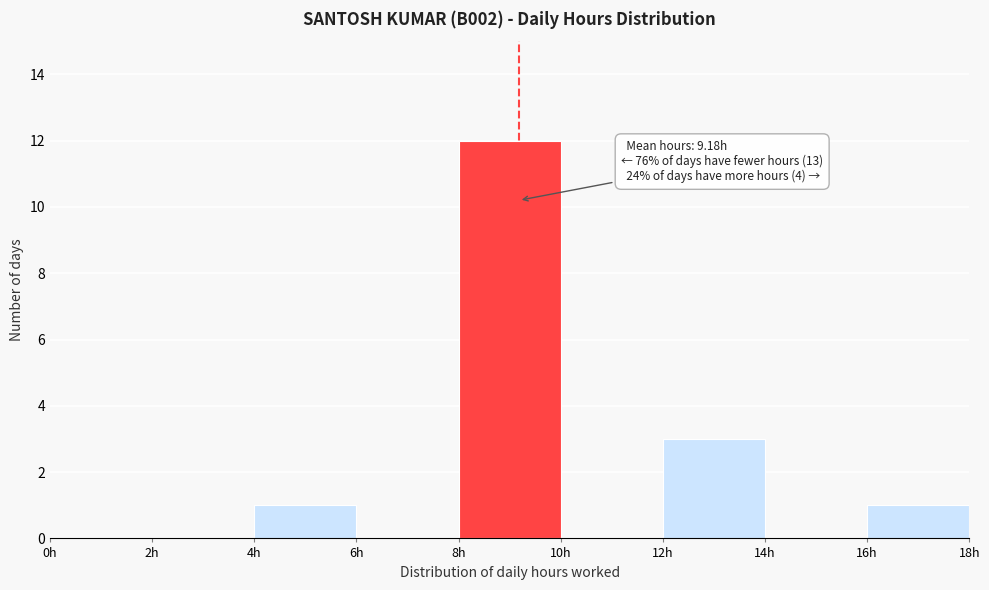

Which range on the x-axis has the tallest bar?

8 to 10